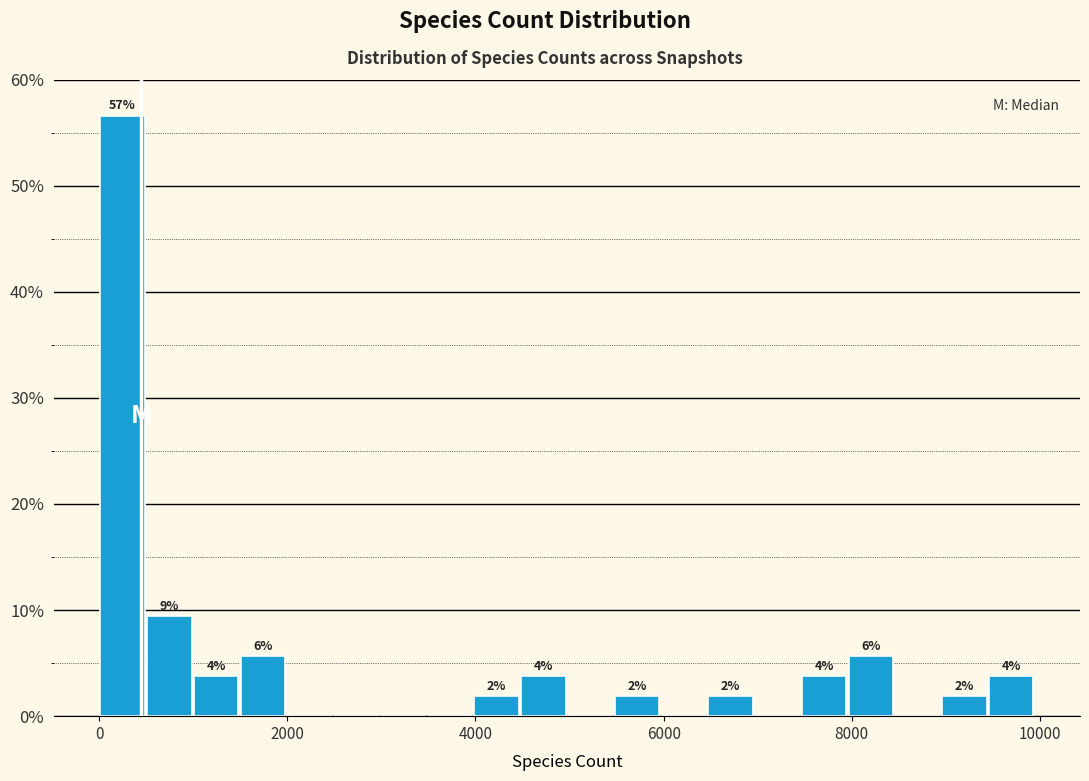

Read against the x-axis, roughly where is the centre of the tallest bar?

200